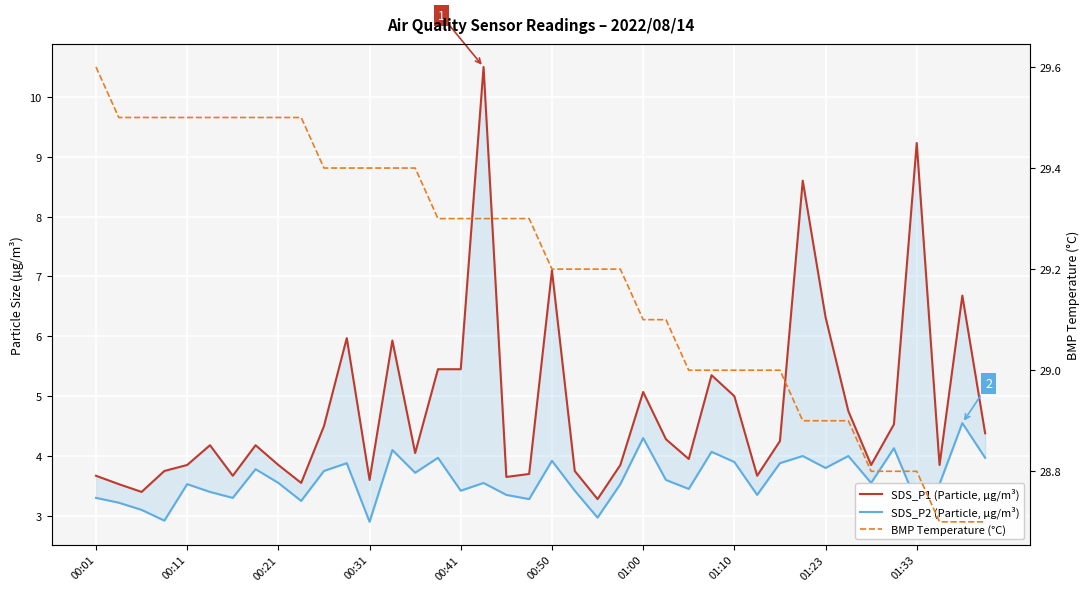

List the labels in order of BMP Temperature (°C) value, largest first.

00:01, 00:11, 00:21, 00:31, 00:41, 00:50, 01:00, 01:10, 01:23, 01:33, 10, 11, 12, 13, 14, 15, 16, 17, 18, 19, 20, 21, 22, 23, 24, 25, 26, 27, 28, 29, 30, 31, 32, 33, 34, 35, 36, 37, 38, 39